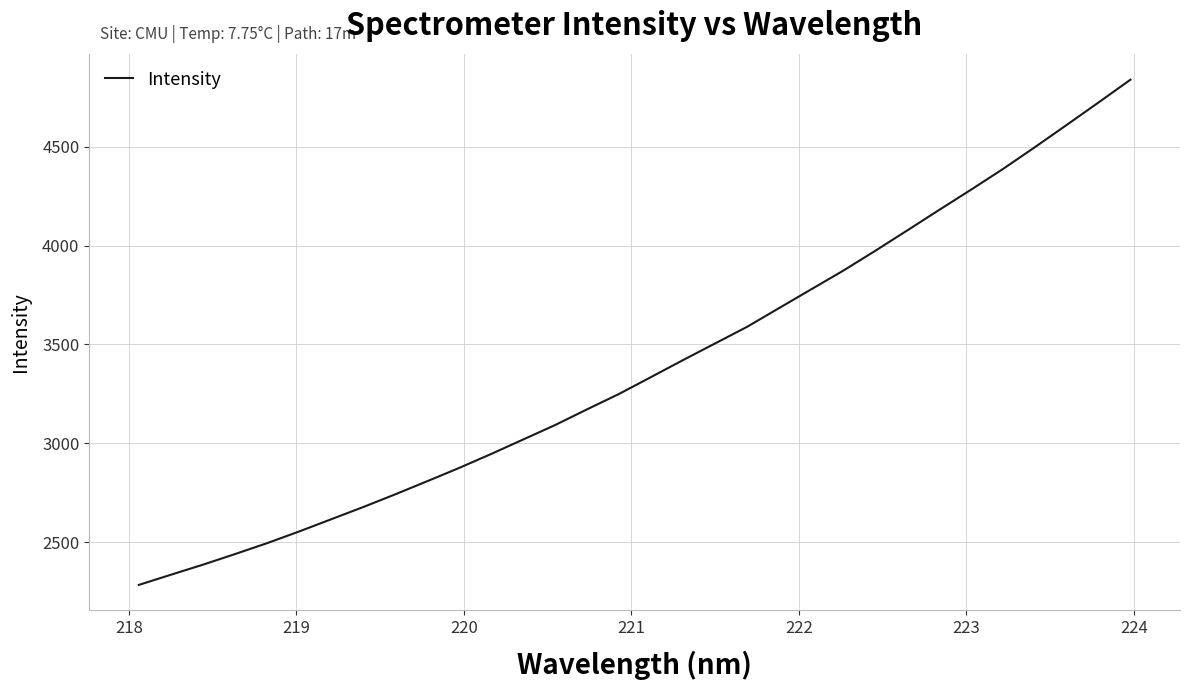

Reading left to right, list all the values displayed in this chart.

2283.5	2334.9	2385.7	2439.4	2494.4	2553.5	2615.2	2677.0	2741.2	2807.7	2874.9	2945.6	3018.8	3092.0	3171.6	3249.5	3334.9	3420.8	3504.8	3588.8	3683.6	3778.1	3872.3	3972.5	4075.5	4179.4	4282.1	4386.9	4497.3	4610.3	4724.4	4839.8